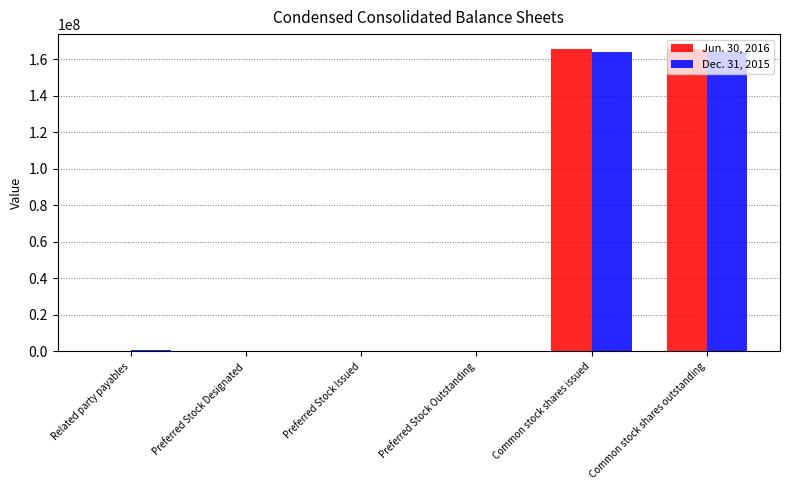

Which series has the largest range (max minus min)?

Jun. 30, 2016